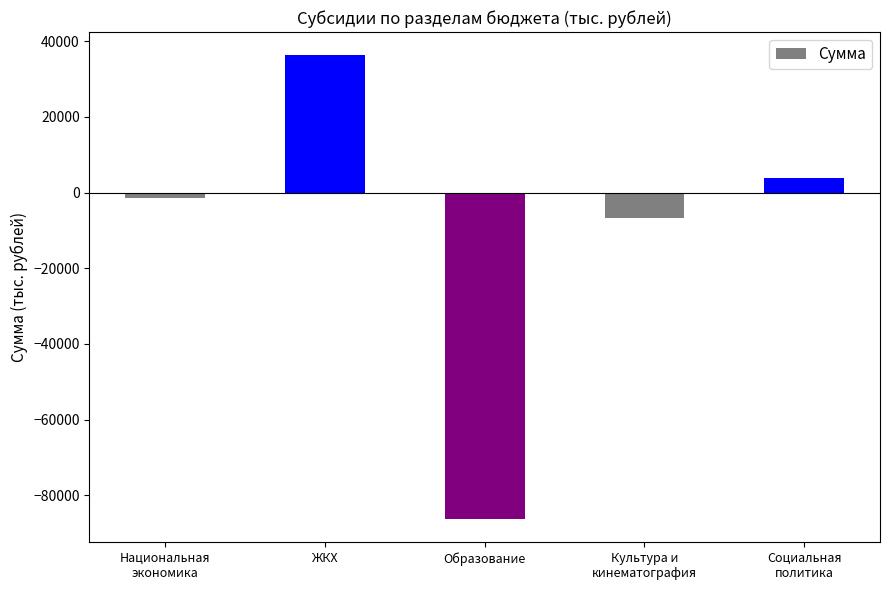

Rank the categories by value from lowest to highest.

Образование, Культура и
кинематография, Национальная
экономика, Социальная
политика, ЖКХ